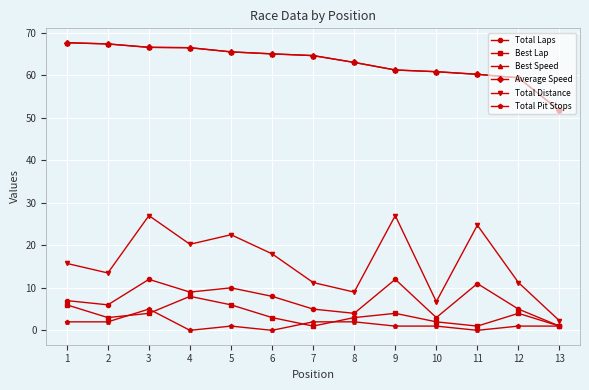

Which series has the widest spread of values?

Total Distance